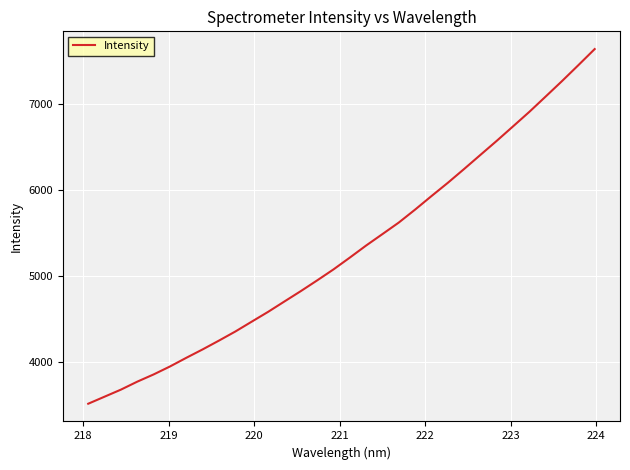

Does the chart have visible grid lines?

Yes